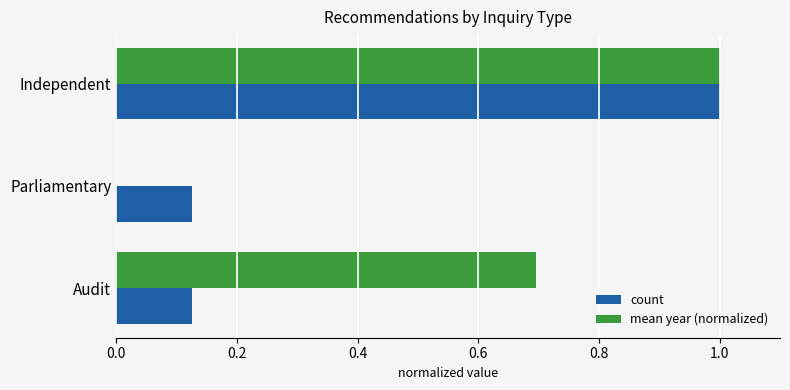

At which category is the sum across all series the highest?

Independent